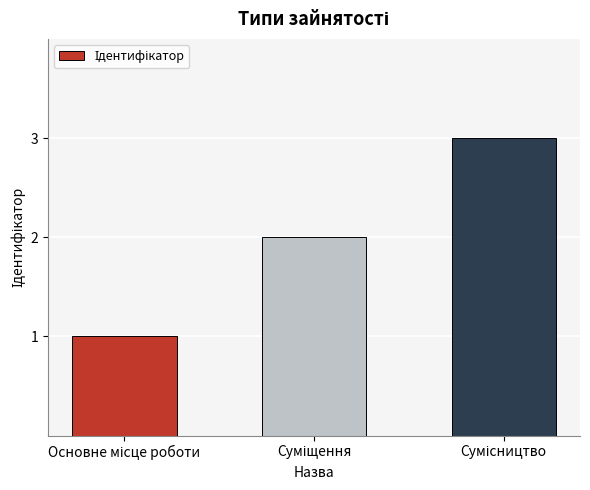

What is the sum of all values?

6